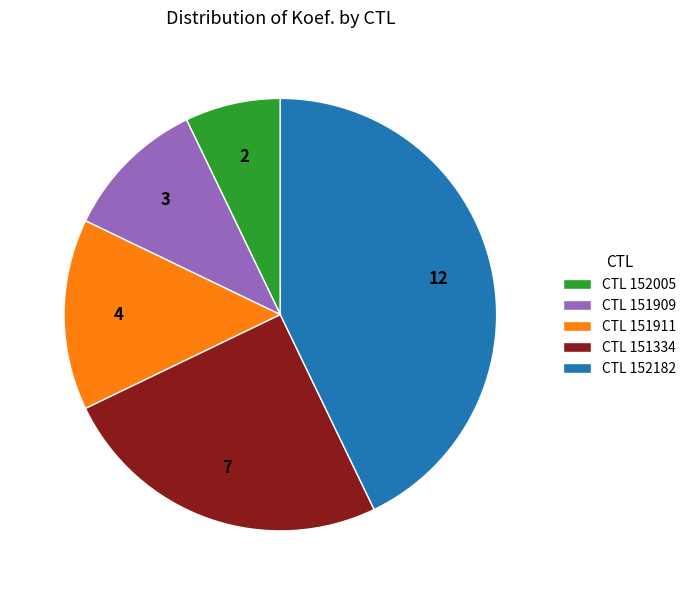

How many slices are in this pie chart?

5